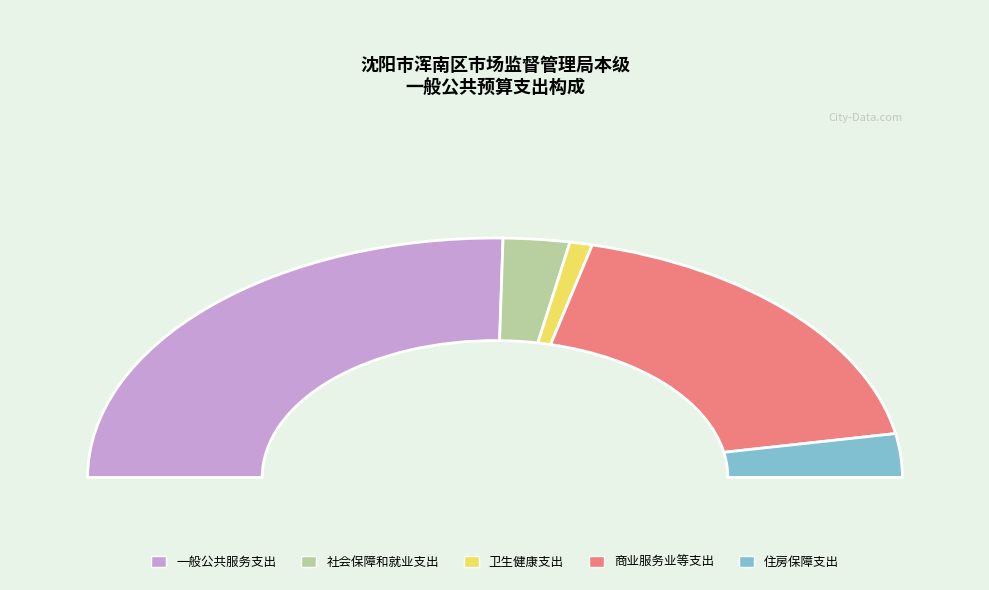

Does 一般公共服务支出 account for over 50% of the chart?

Yes